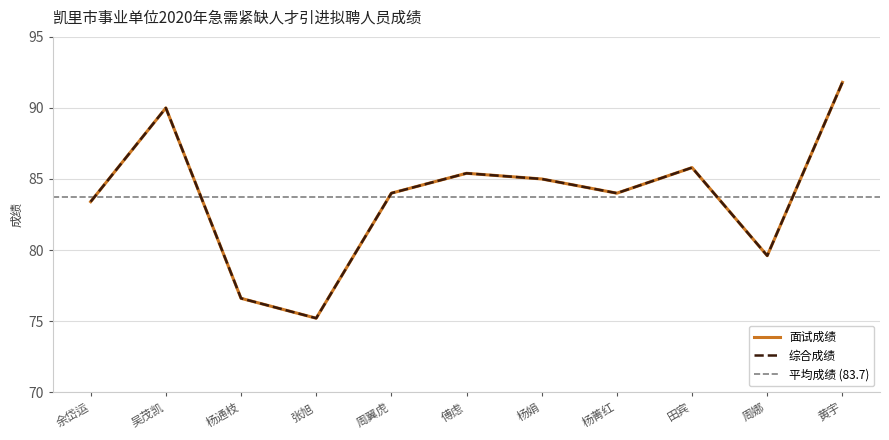

What value does the 综合成绩 series have at 周翼虎?

84.0